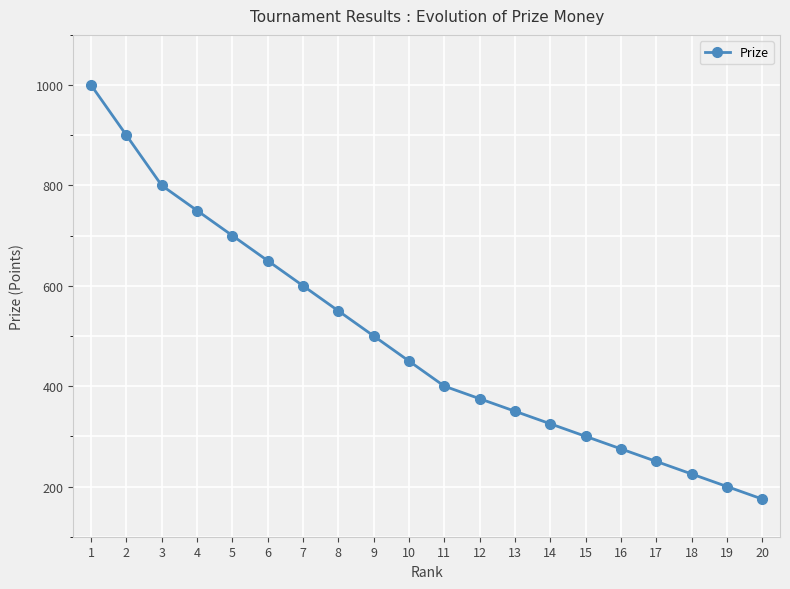

True or false: the data shows 800 at 3.

True